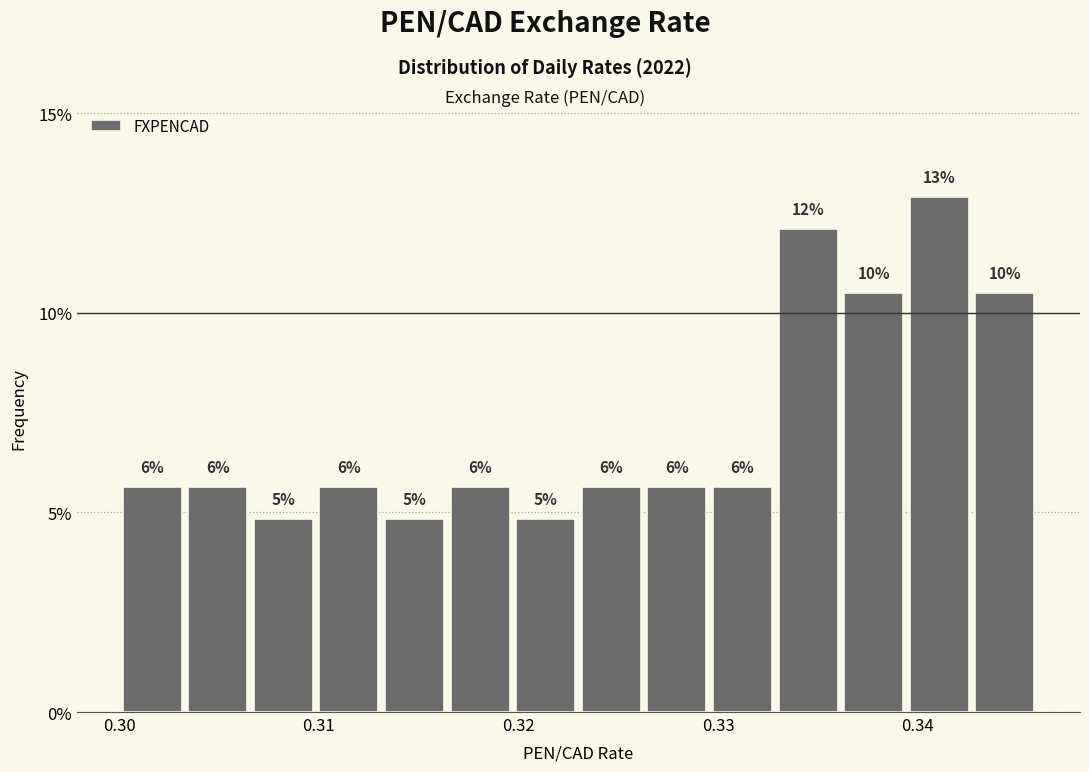

Around what value on the x-axis is the tallest bar? Give the approximate position of its centre, as read against the axis.

0.341